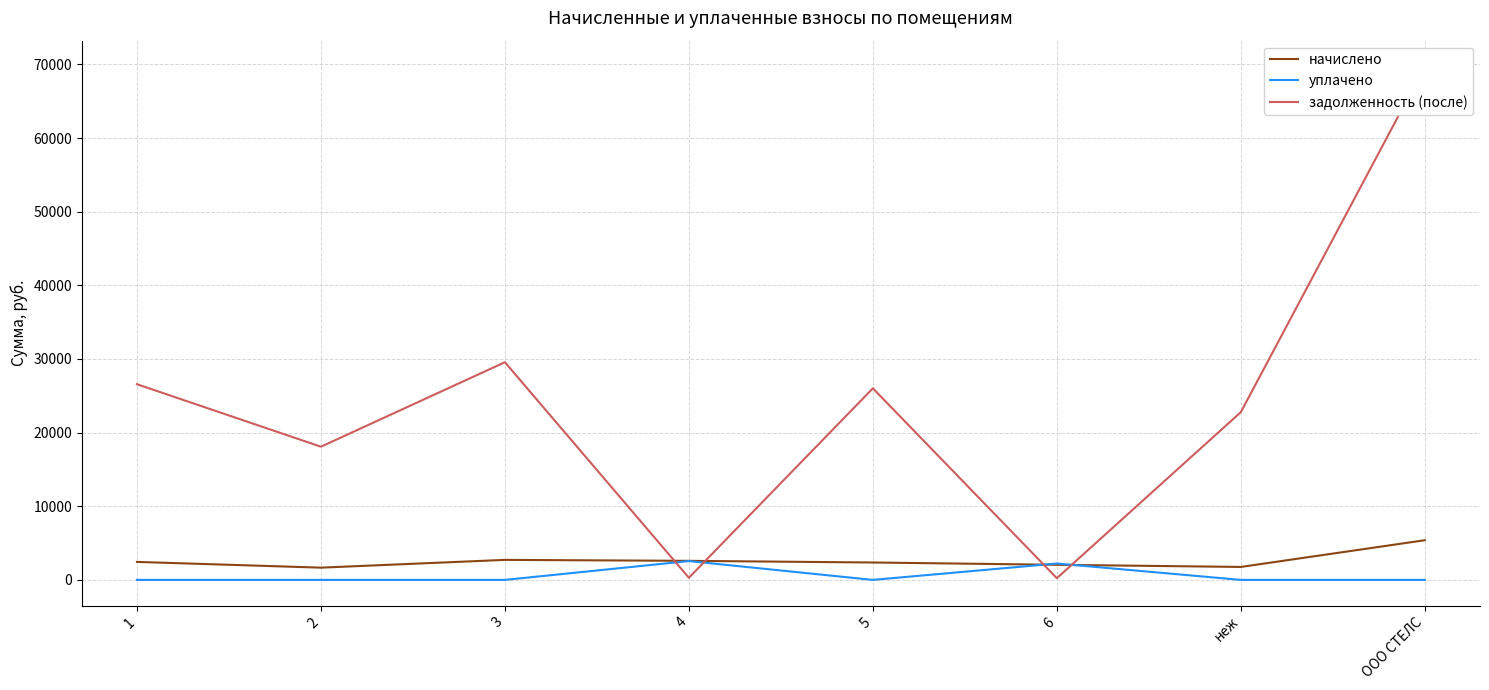

At which label does задолженность (после) reach its minimum?

6